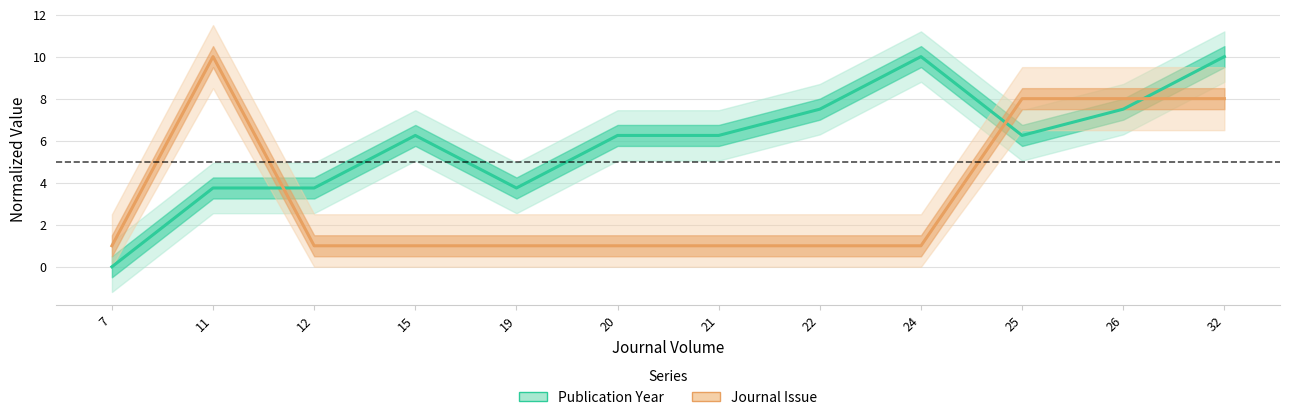

How many lines are shown in the chart?

2